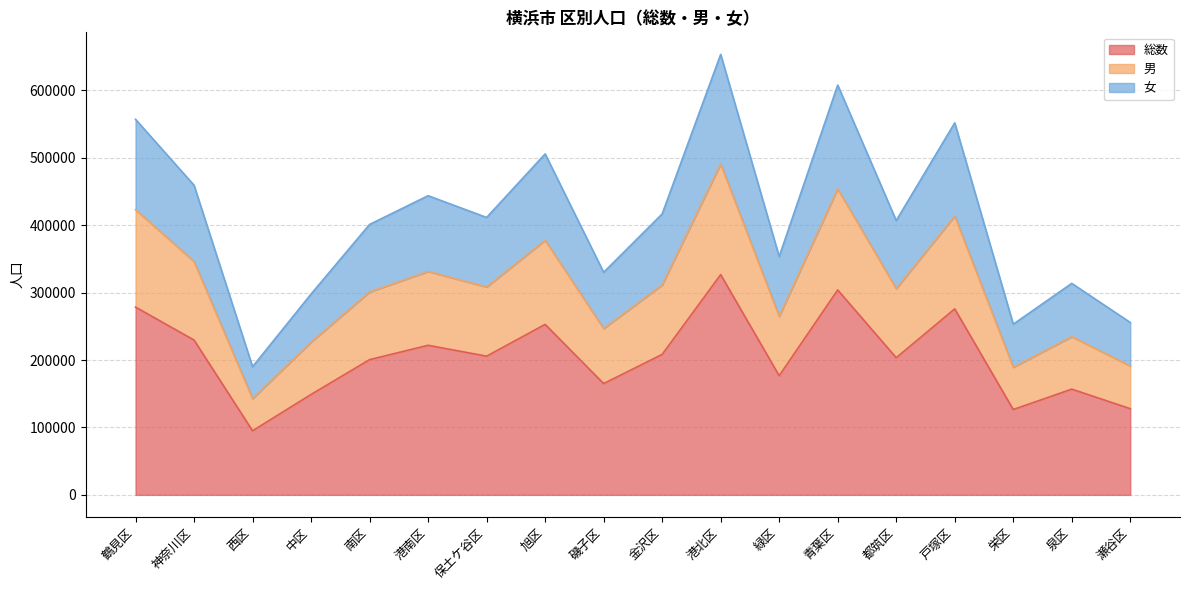

Where is the first local minimum for 総数?

西区